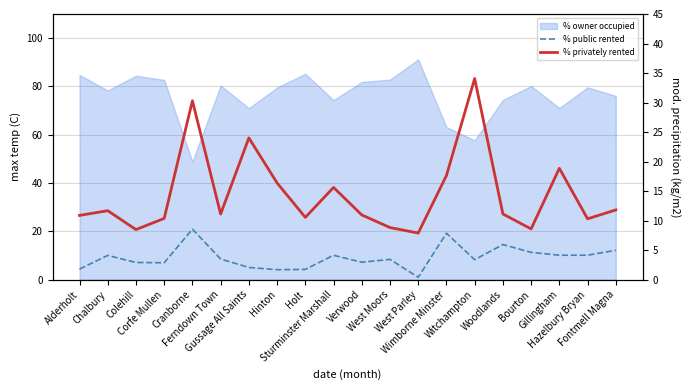

Which series has the largest total across all categories?

% privately rented